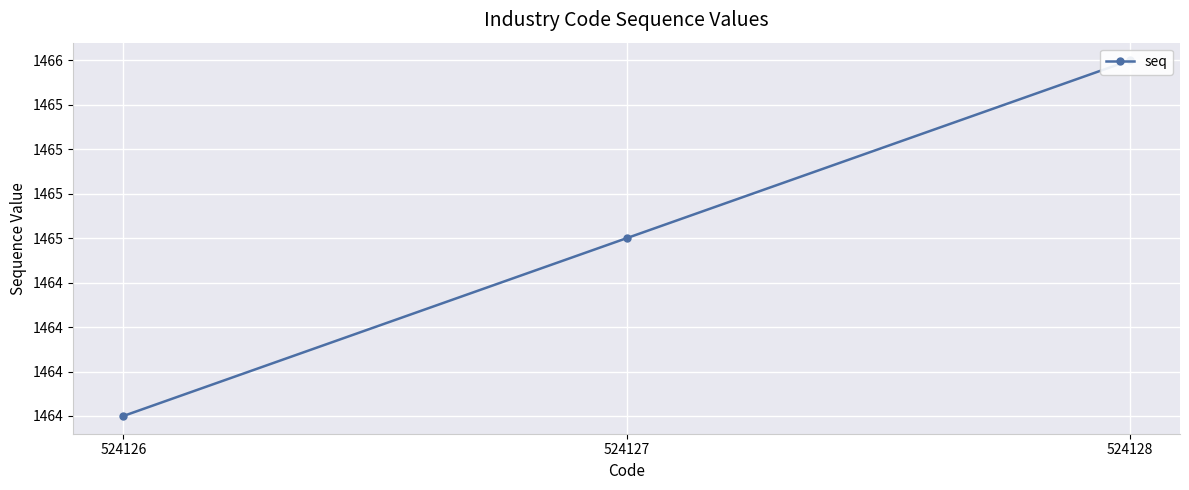

Rank the categories by value from lowest to highest.

524126, 524127, 524128